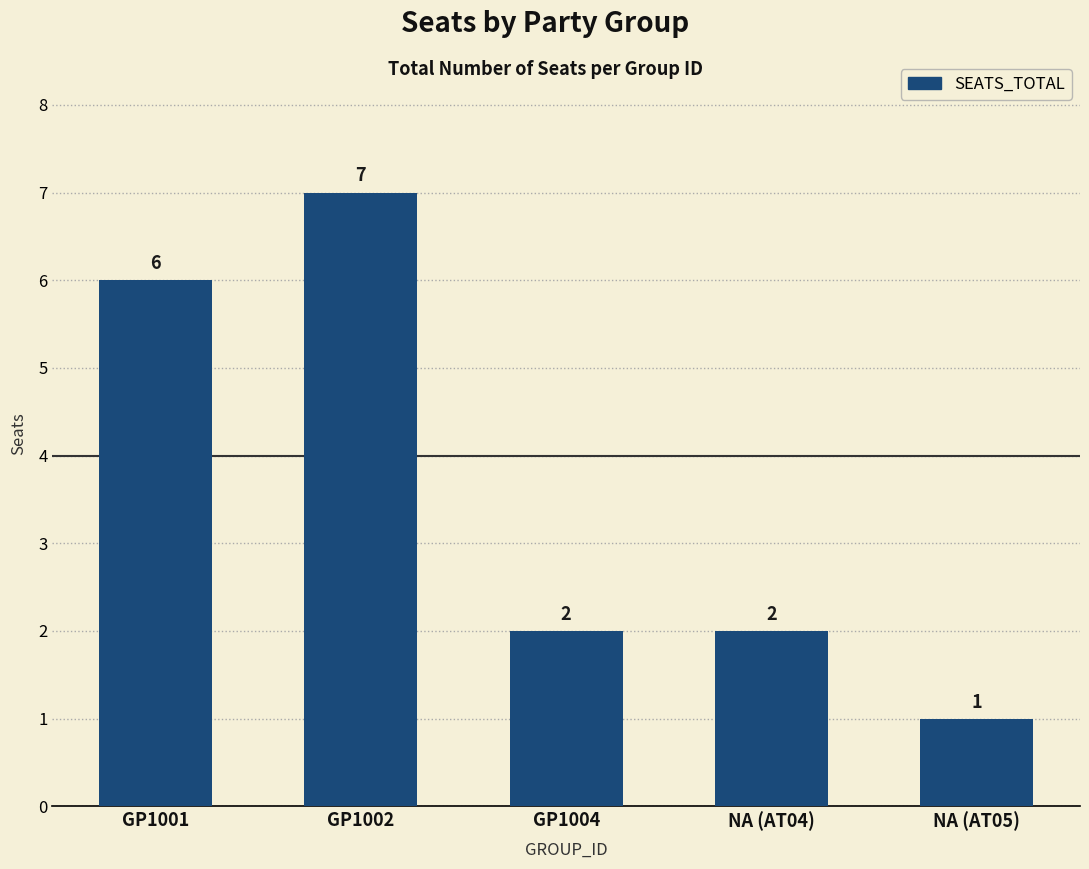

What is the sum of all values?

18